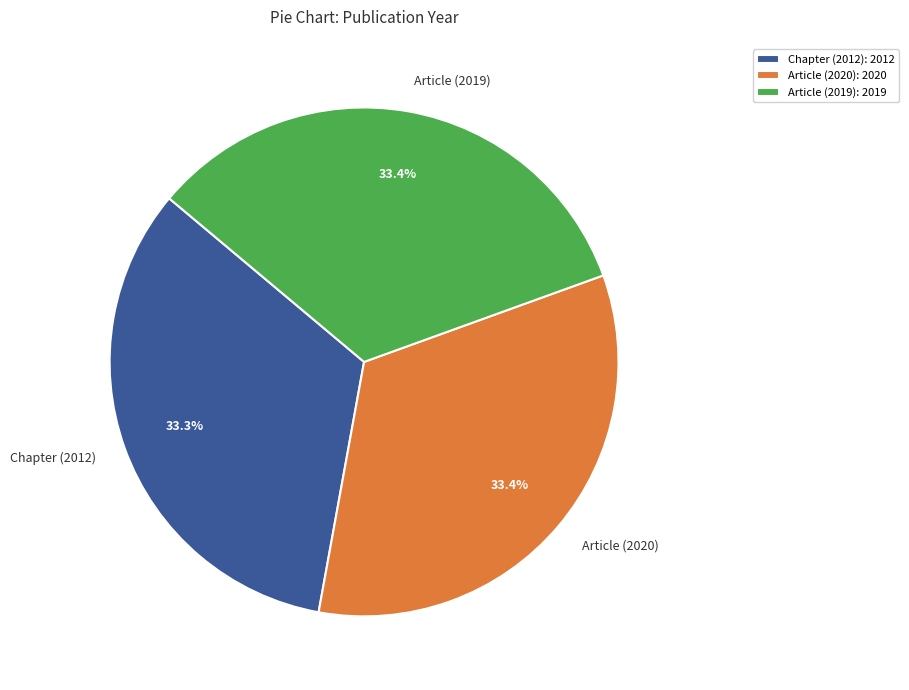

To the nearest percent, what is the average slice percentage?

33%